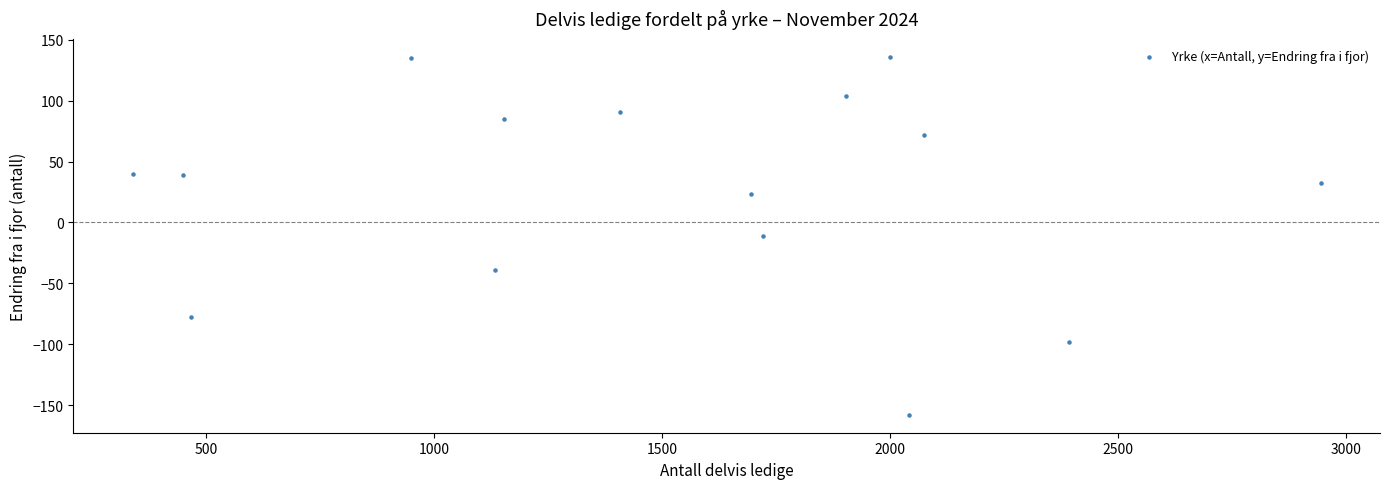

What is the range of Y values (max minus min)?

294